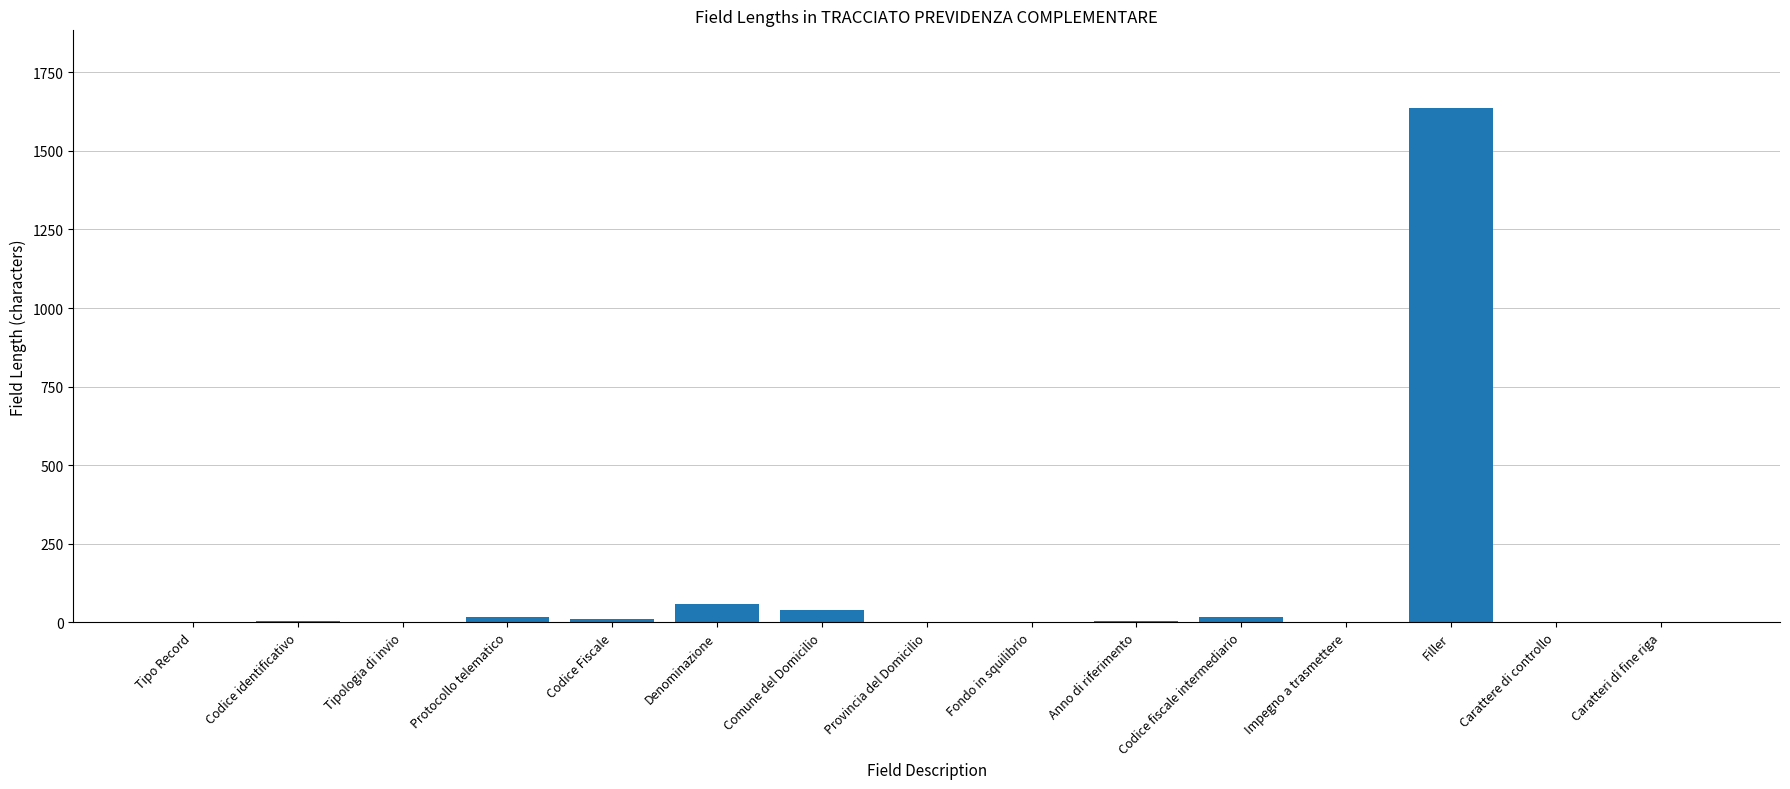

Which label corresponds to the largest value in the chart?

Filler